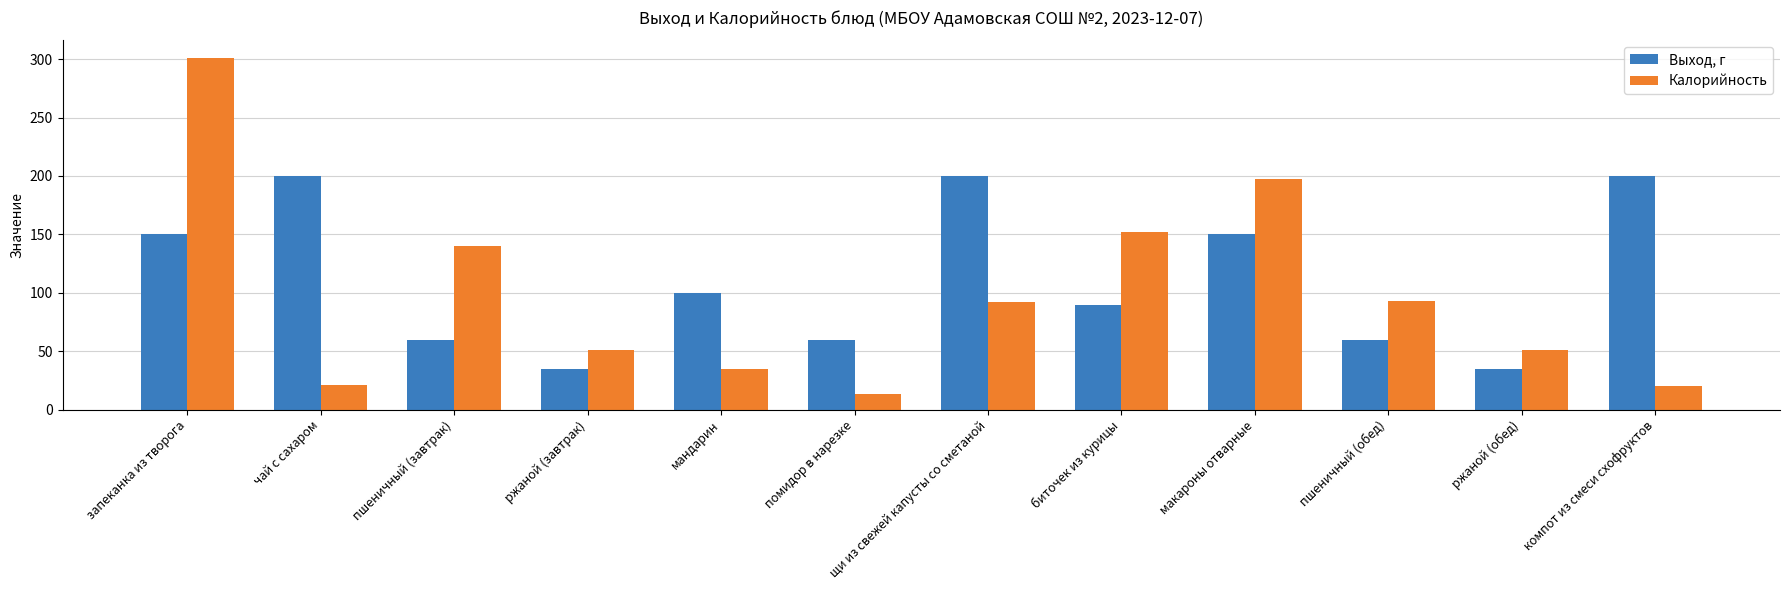

How many bars are there in each group?

2